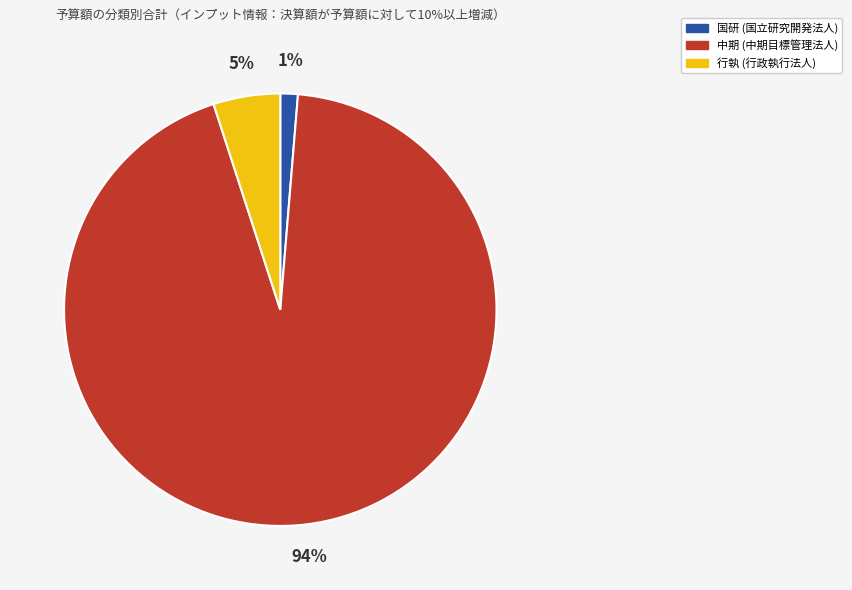

To the nearest percent, what is the average slice percentage?

33%